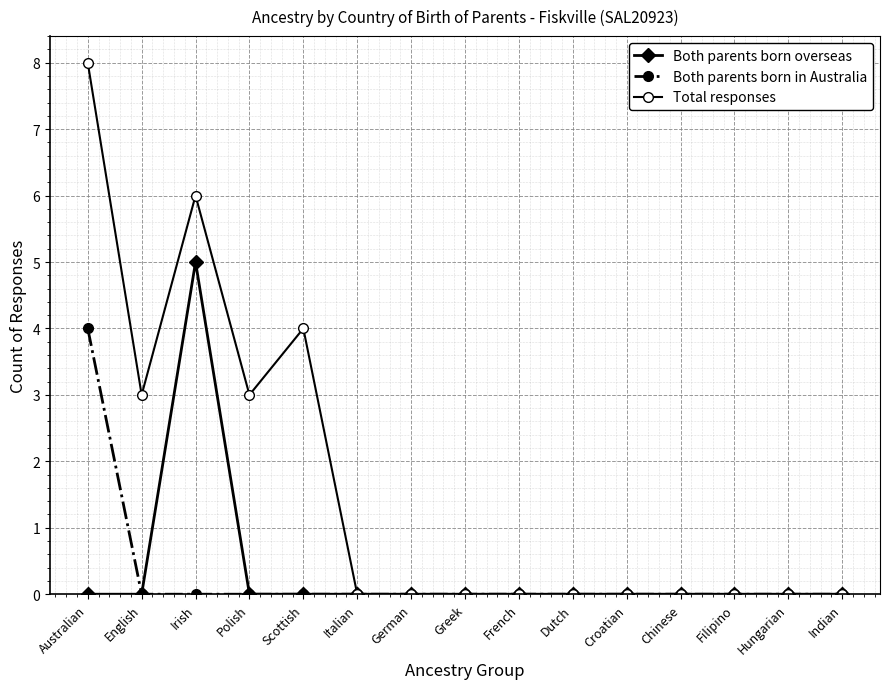

What are all the series names shown in the legend?

Both parents born overseas, Both parents born in Australia, Total responses